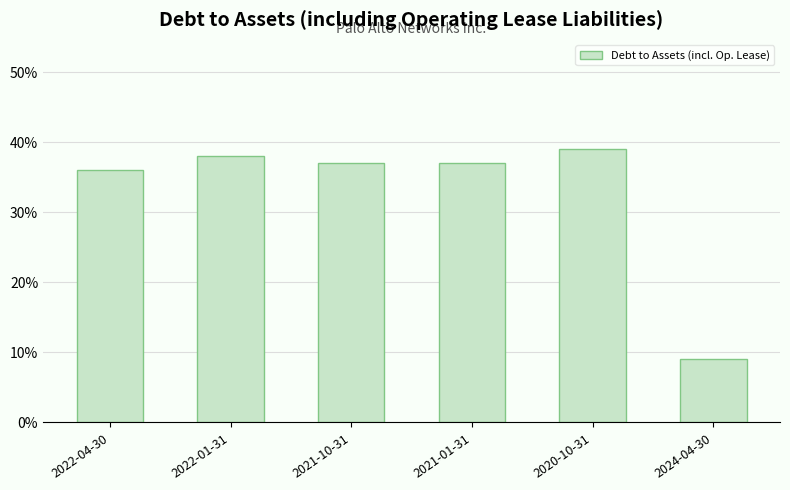

Does the chart contain stacked bars?

No